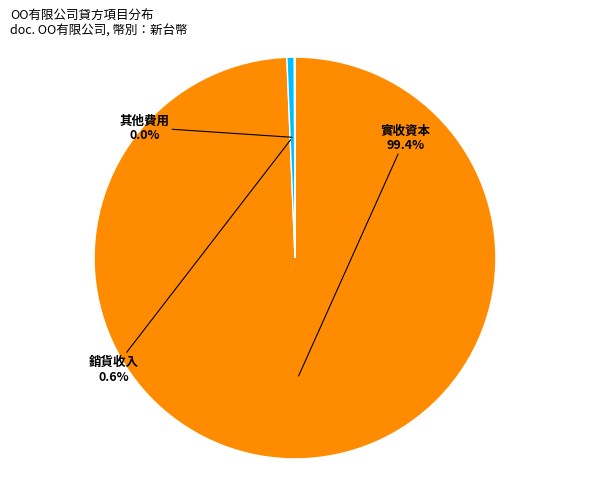

Which has a higher value, 銷貨收入 or 實收資本?

實收資本